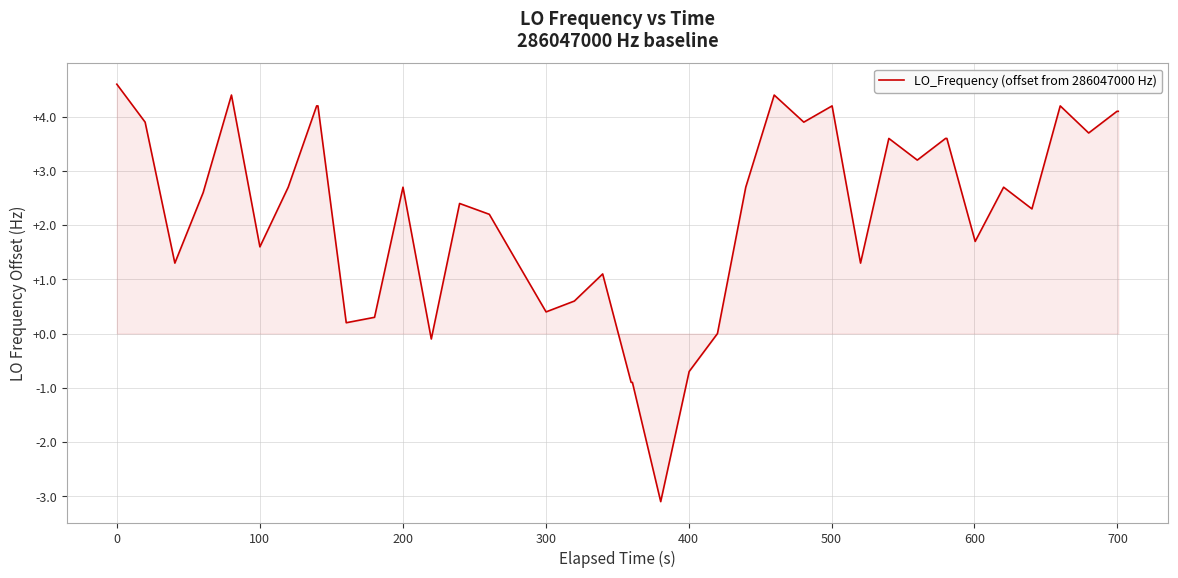

Reading right to left, extract all data points from this chart.

4.1	4.1	3.7	4.2	2.3	2.7	1.7	3.6	3.6	3.2	3.6	1.3	4.2	3.9	4.4	2.7	0.0	-0.7	-3.1	-0.9	-0.9	1.1	0.6	0.4	1.3	2.2	2.4	-0.1	2.7	0.3	0.2	4.2	4.2	2.7	1.6	4.4	2.6	1.3	3.9	4.6